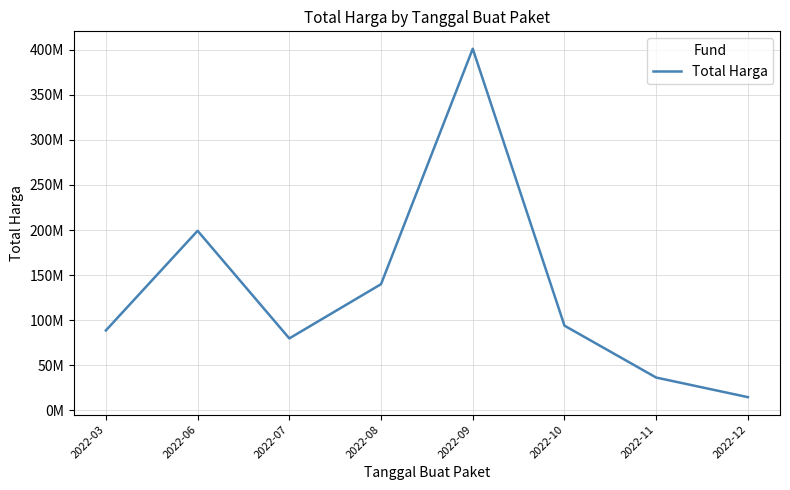

Does the chart display data point markers on the line(s)?

No